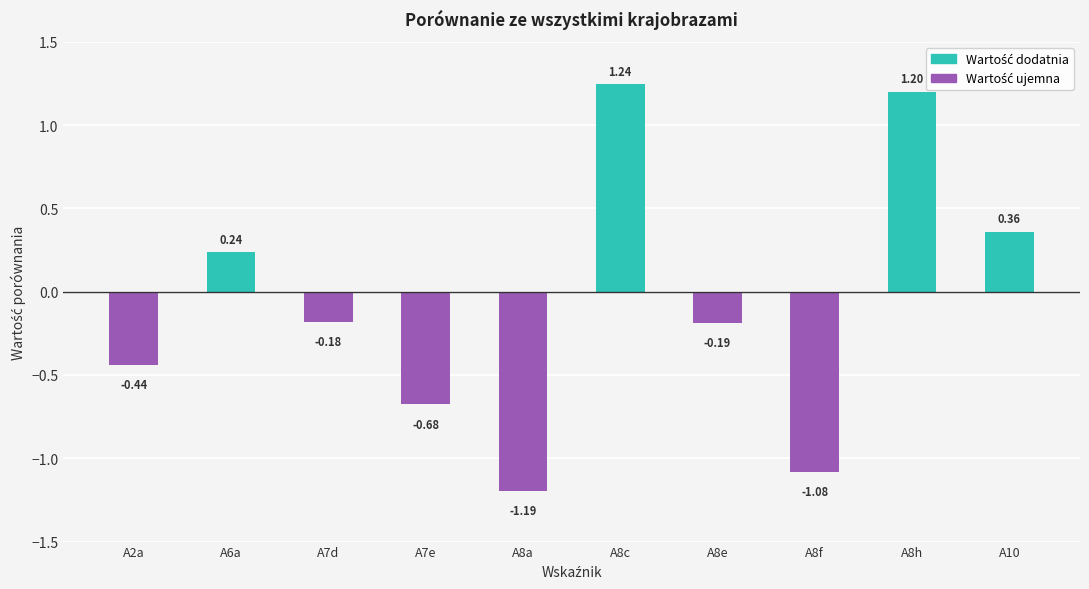

Does the chart contain stacked bars?

No